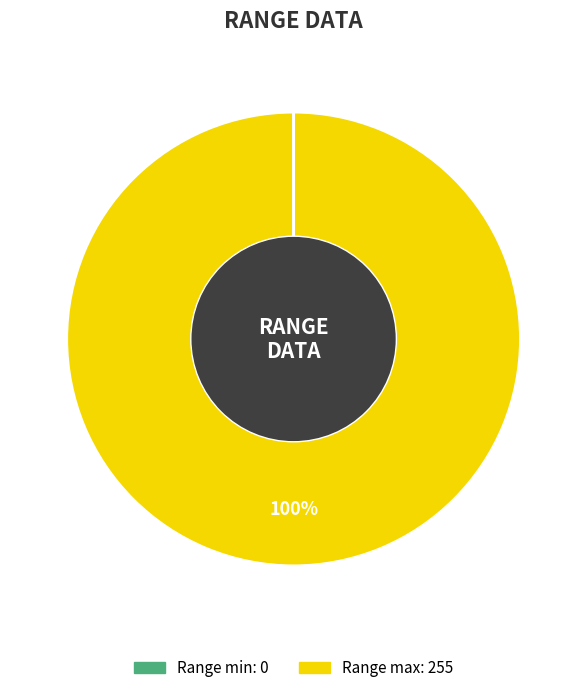

To the nearest percent, what is the average slice percentage?

50%